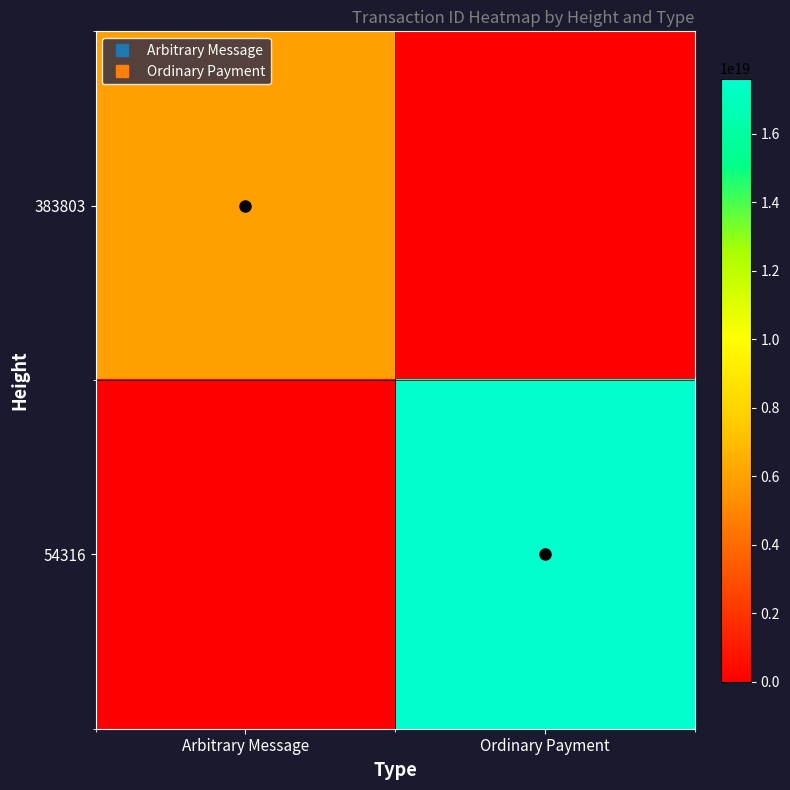

How many distinct data groups are displayed?

2